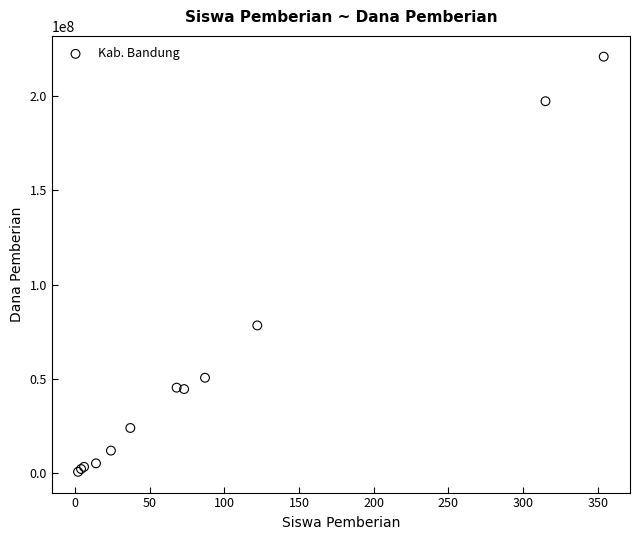

What Y value in the scatter plot is closest to 110812500?

78375000